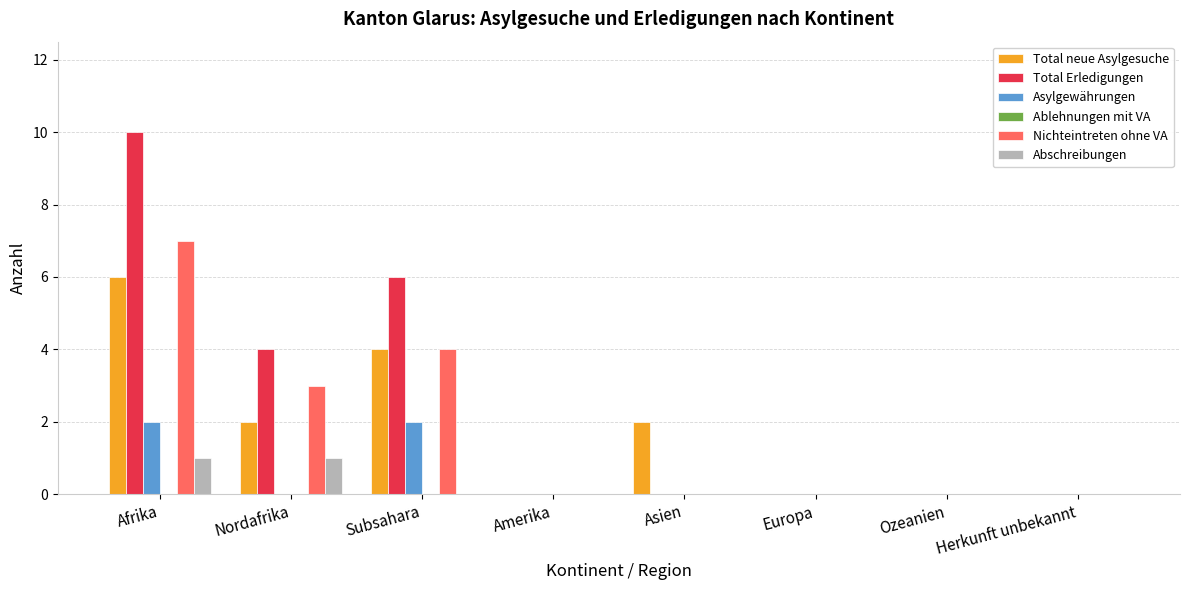

At which category is the sum across all series the highest?

Afrika